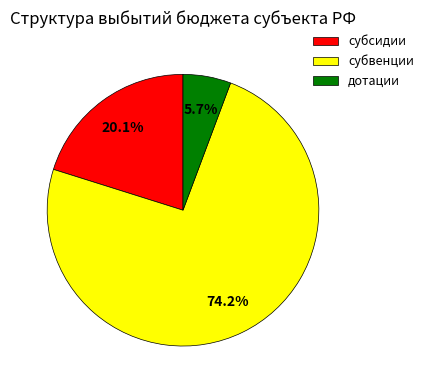

How much of the chart is everything except дотации?

94.3%